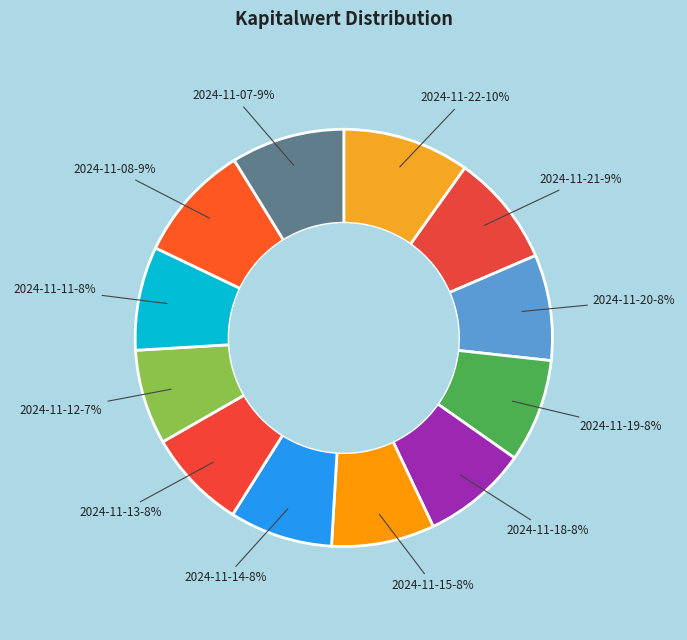

Count the number of slices in the pie.

12